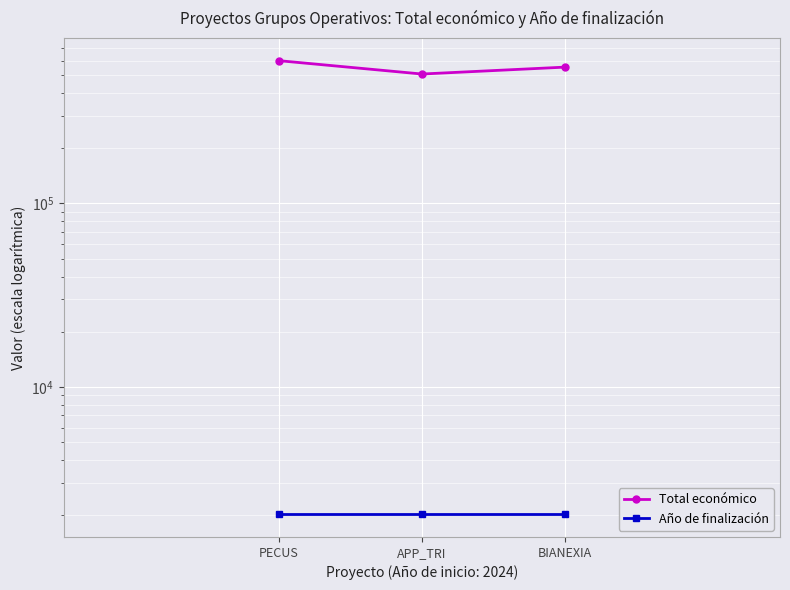

At which label is Año de finalización closest to 2027?

PECUS